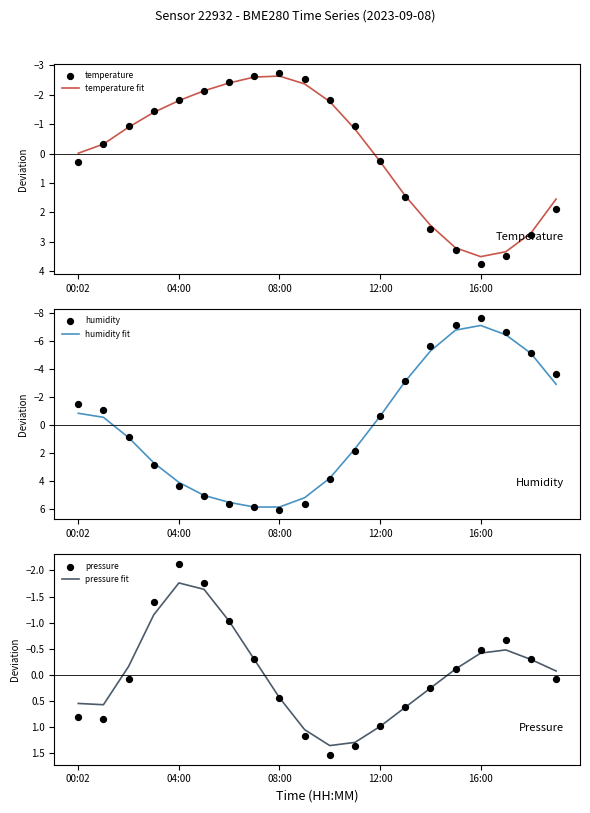

True or false: temperature fit has a value of -2.6 at 08:00.

True